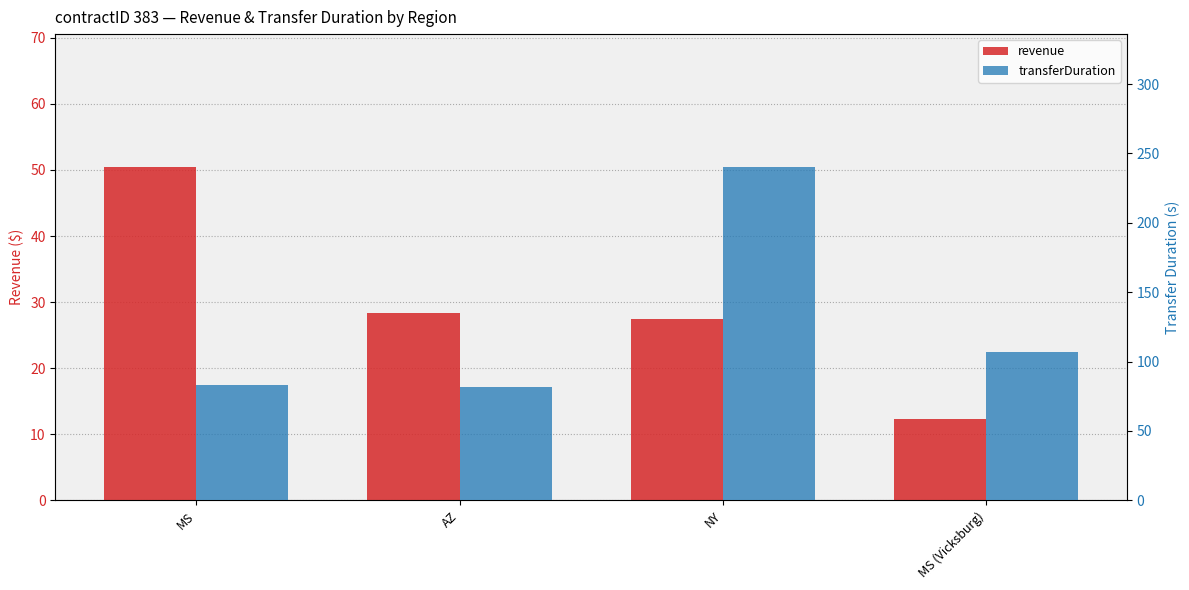

What is the sum of all transferDuration values?

512.0